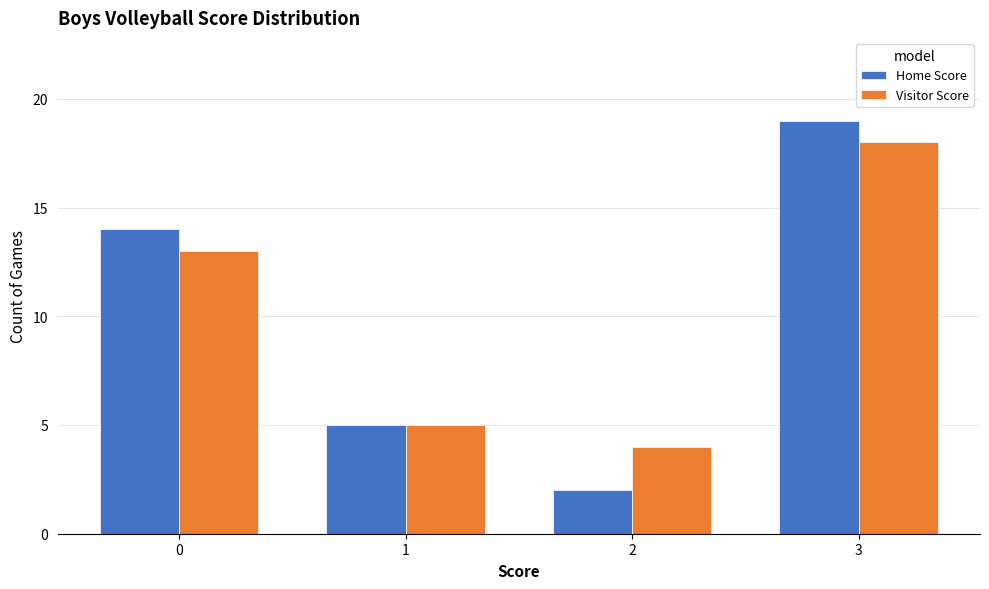

What is the maximum value shown in the chart?

19